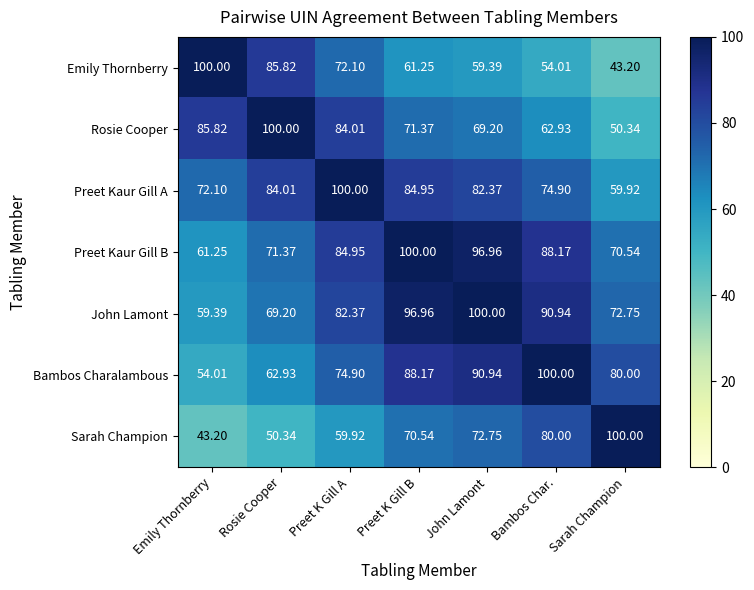

Rank the series at Preet K Gill B from highest to lowest value.

Preet Kaur Gill B, John Lamont, Bambos Charalambous, Preet Kaur Gill A, Rosie Cooper, Sarah Champion, Emily Thornberry